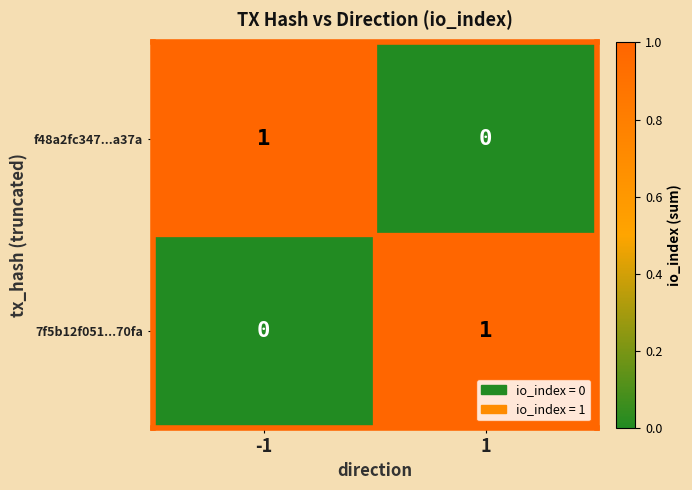

The value of 7f5b12f051...70fa at -1 is 1. True or false?

False